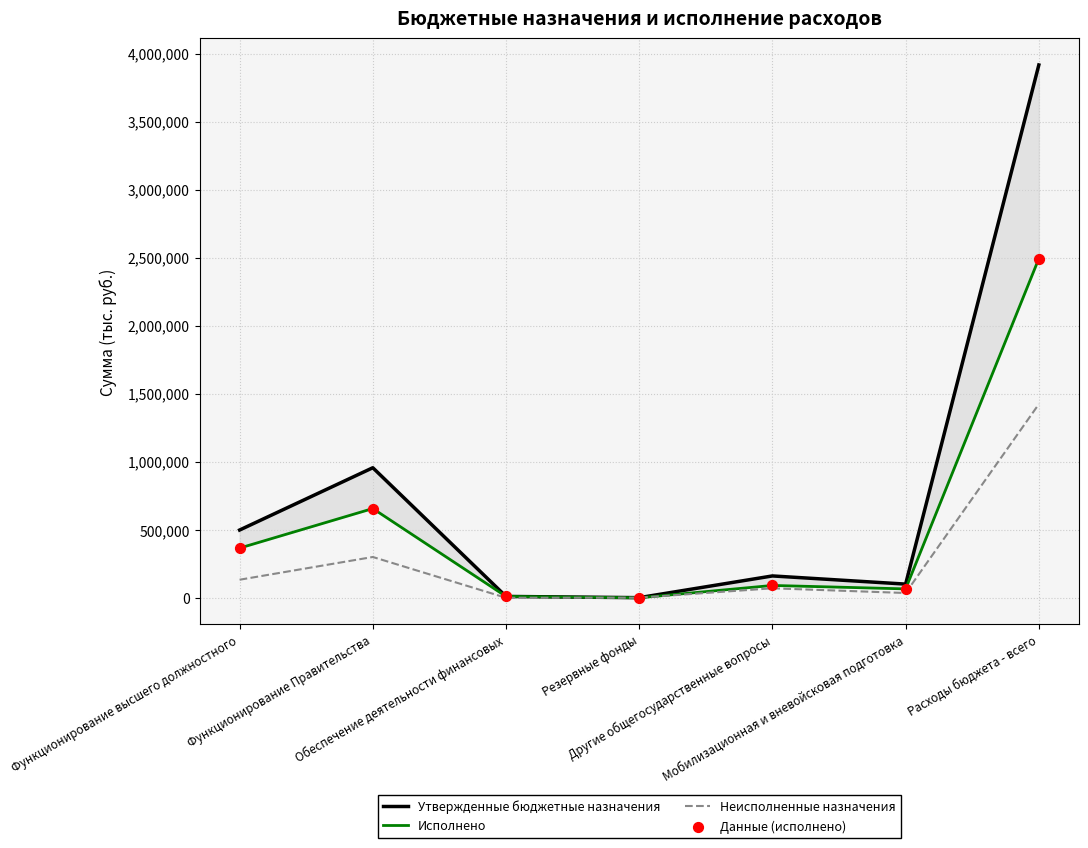

Which series reaches the maximum Y coordinate?

Утвержденные бюджетные назначения